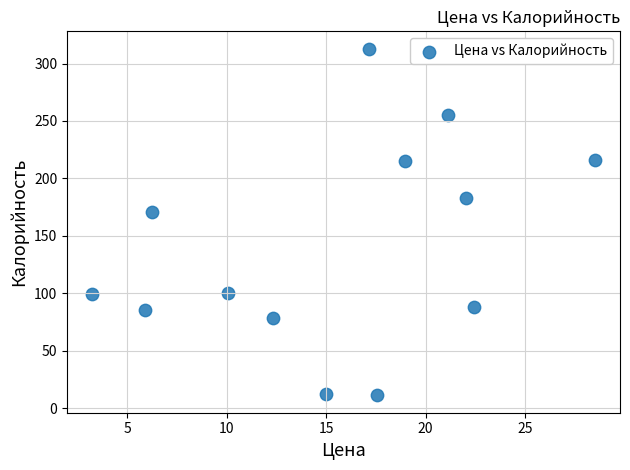

What Y value in the scatter plot is closest to 162?

170.9